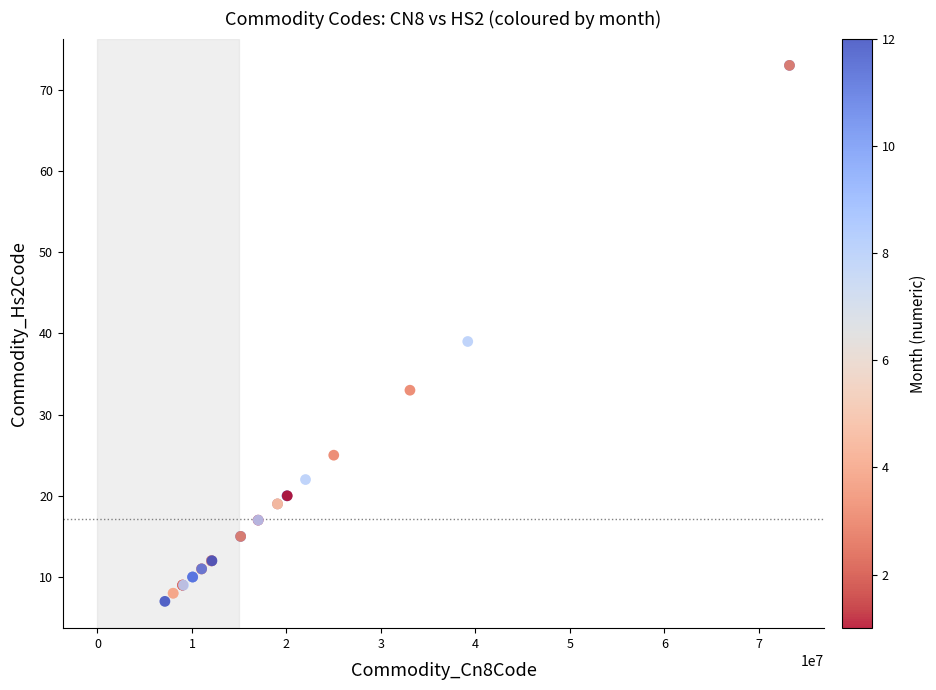

What Y value in the scatter plot is closest to 40?

39